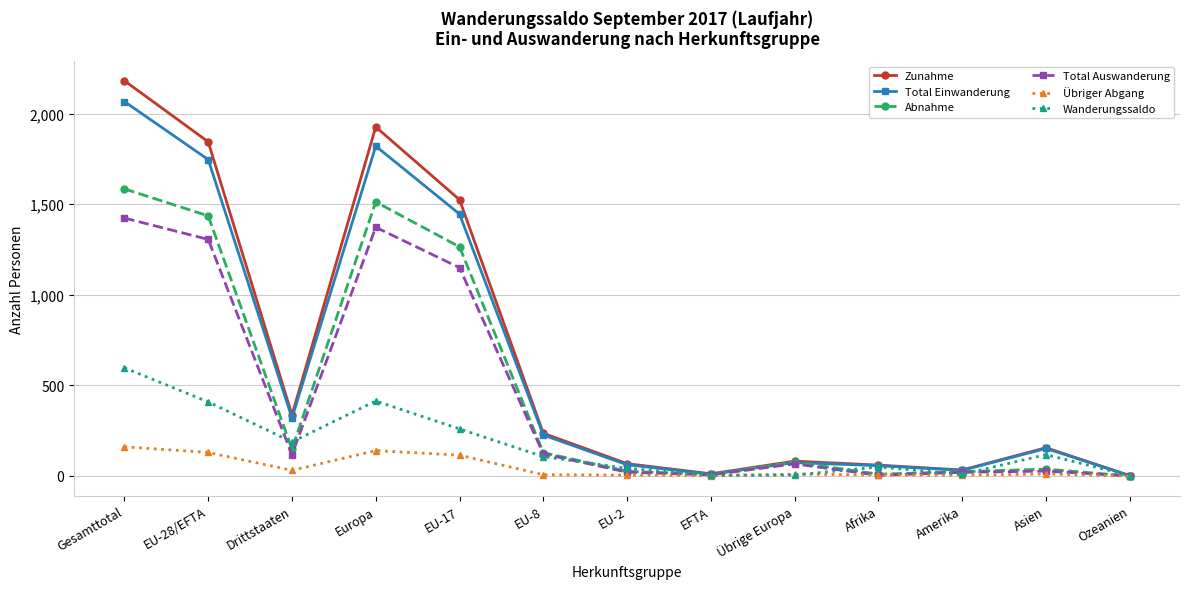

What is the difference between the Wanderungssaldo values at Europa and Amerika?

405